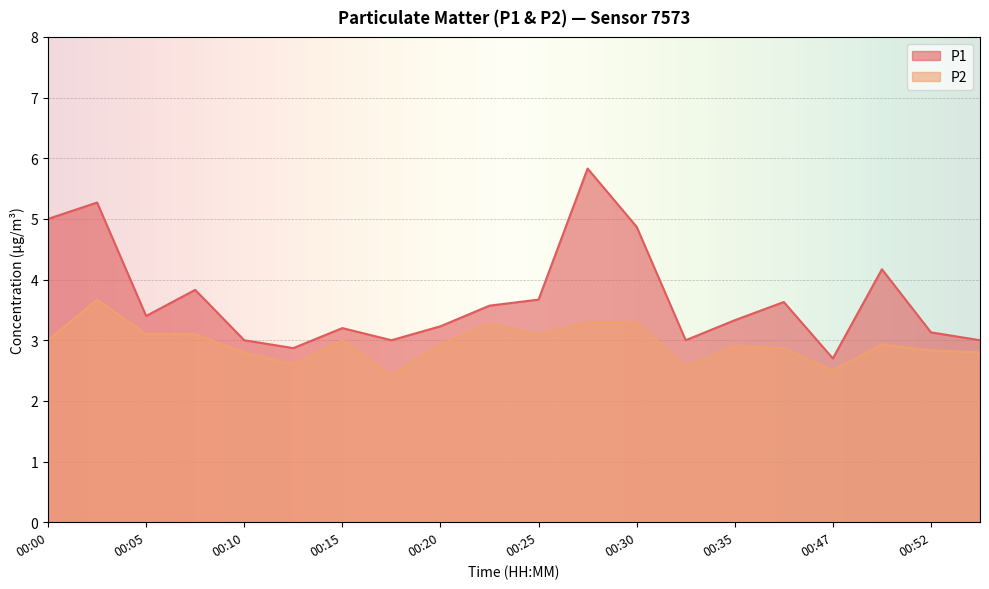

Rank the series at 00:23 from highest to lowest value.

P1, P2